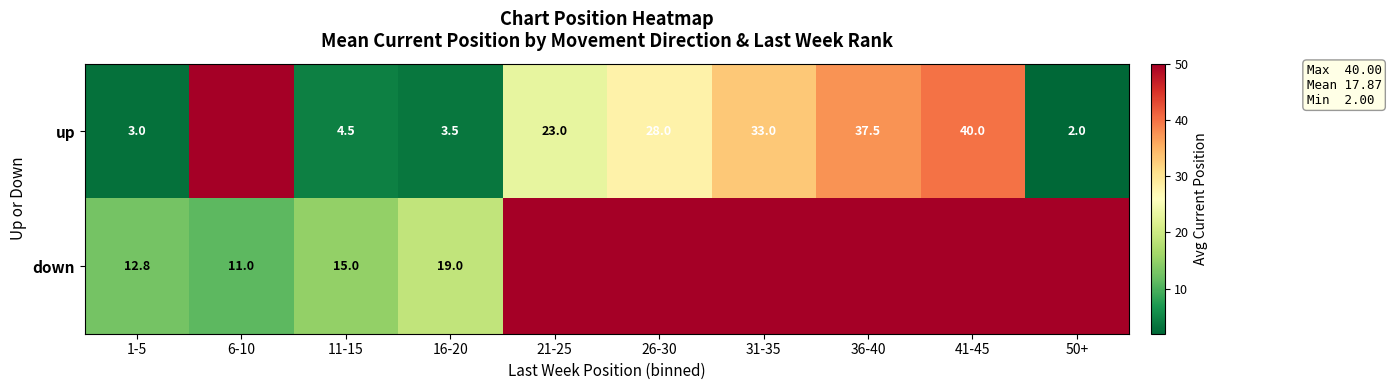

Which has a higher value, 21-25 or 16-20?

21-25